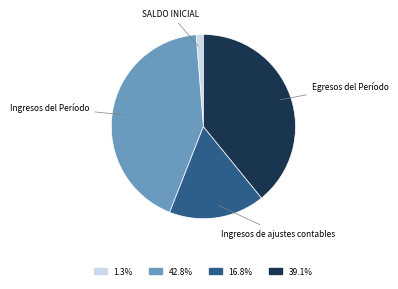

Is there any slice that represents more than half of the pie?

No